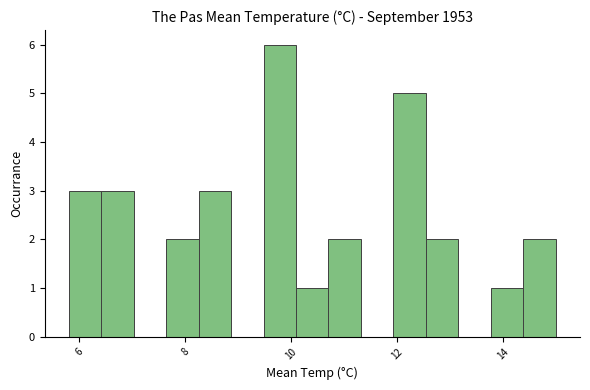

Read against the x-axis, roughly where is the centre of the tallest bar?

9.8